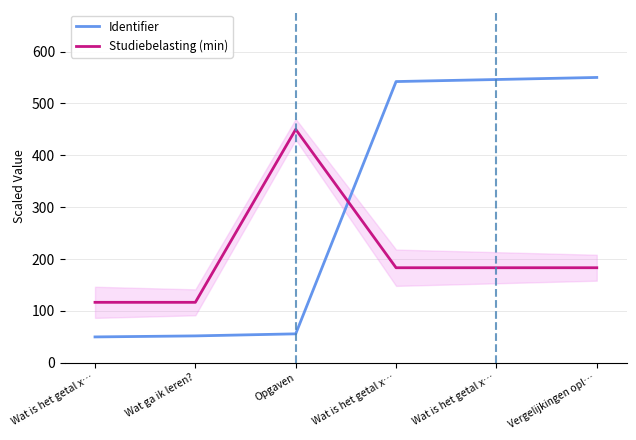

What is the difference between the highest and lowest values at Wat ga ik leren??

64.7